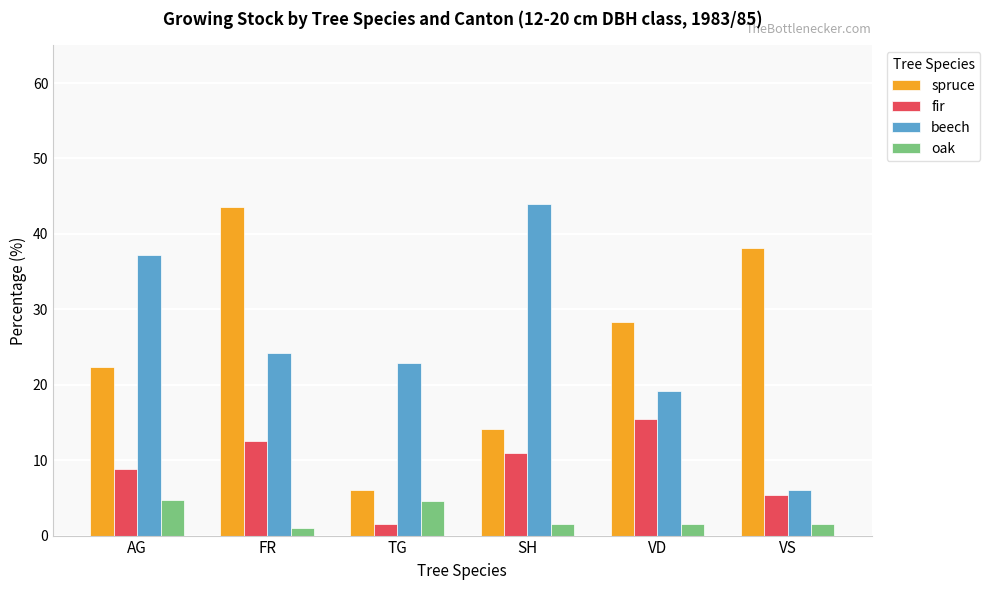

What is the label of the 5th bar from the left?

VD